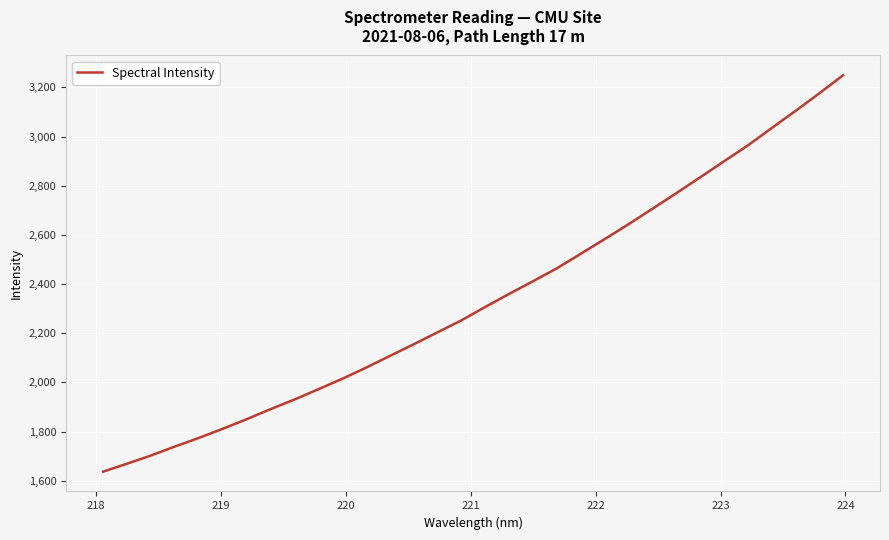

What is the smallest value displayed?

1636.7